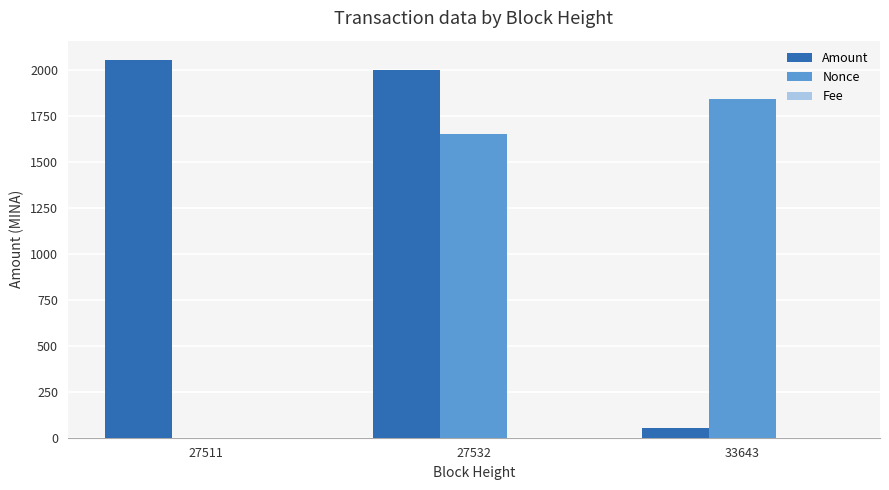

Where is Amount nearest to the value 1054?

27532